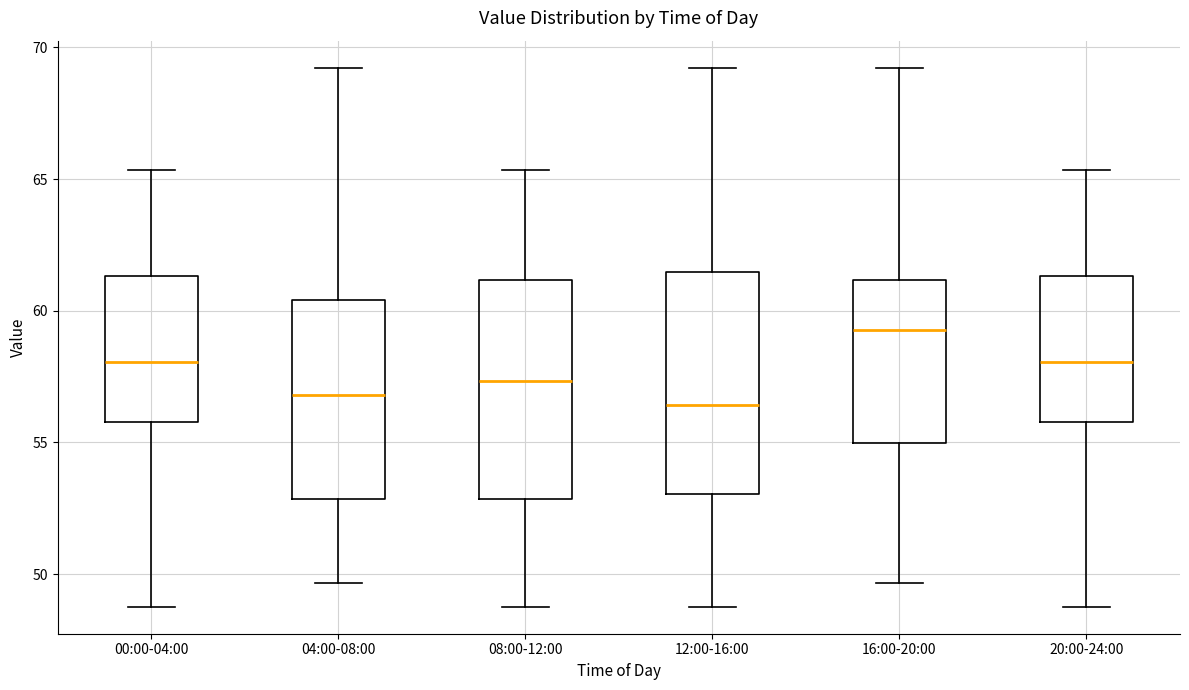

Where does the lower whisker of the box for 16:00-20:00 end on the y-axis? The values are not printed on the chart, so give them approximately, as read against the axis.

49.5